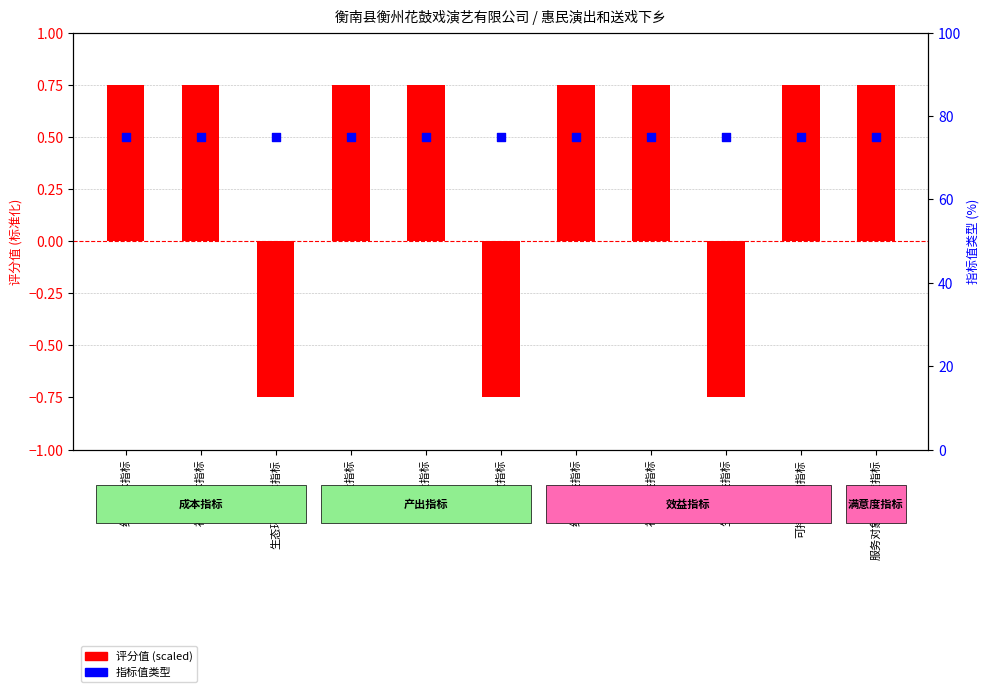

Which series has the largest total across all categories?

指标值类型 (×75)